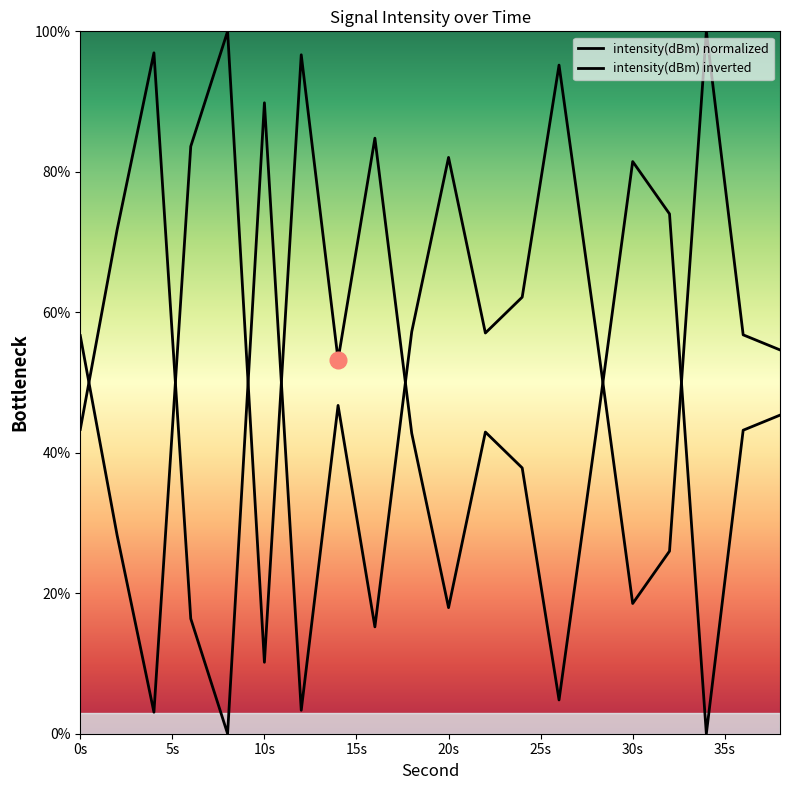

How many data points in intensity(dBm) inverted are less than 57?

10